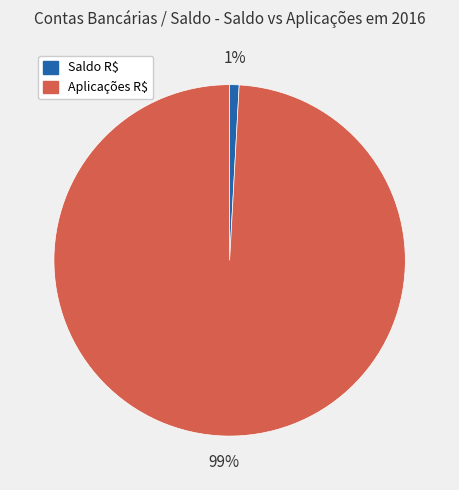

Is there any slice that represents more than half of the pie?

Yes